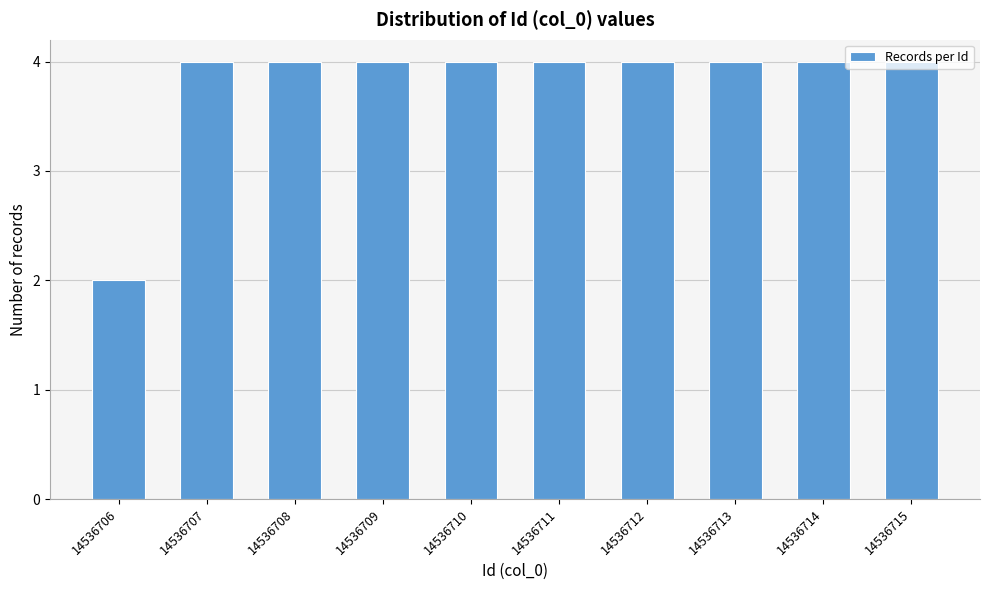

Approximately how many times larger is the value at 14536711 compared to 14536709?

1.0